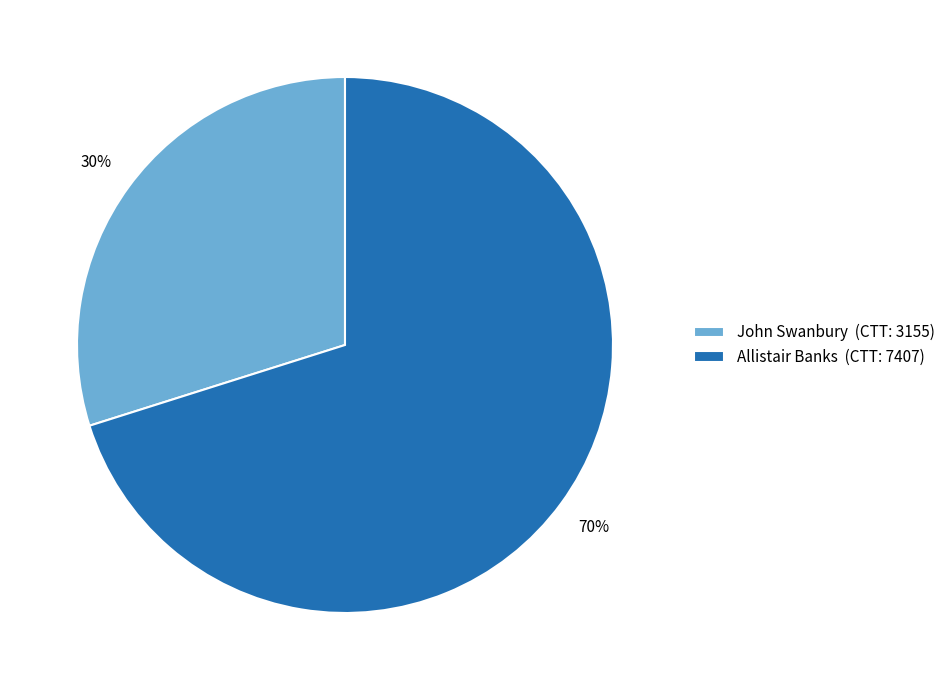

The Allistair Banks slice represents 70% of the pie. True or false?

True